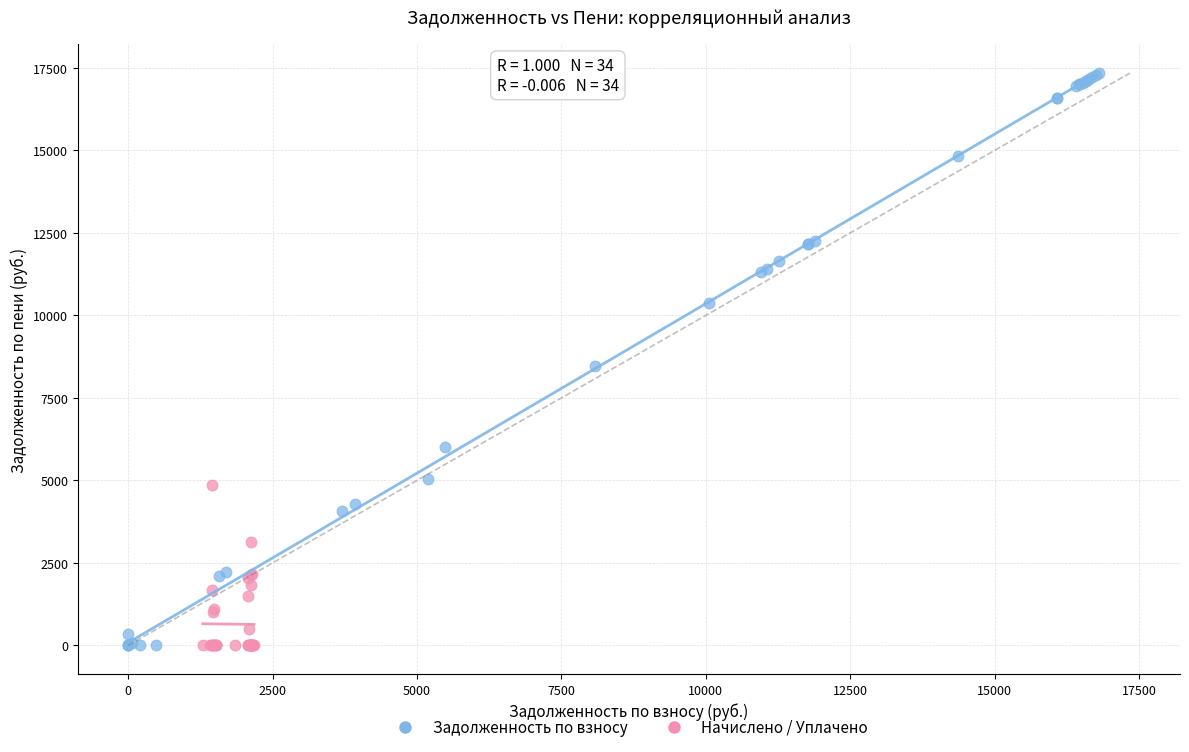

Which series has the largest Y range (max minus min)?

Задолженность по взносу